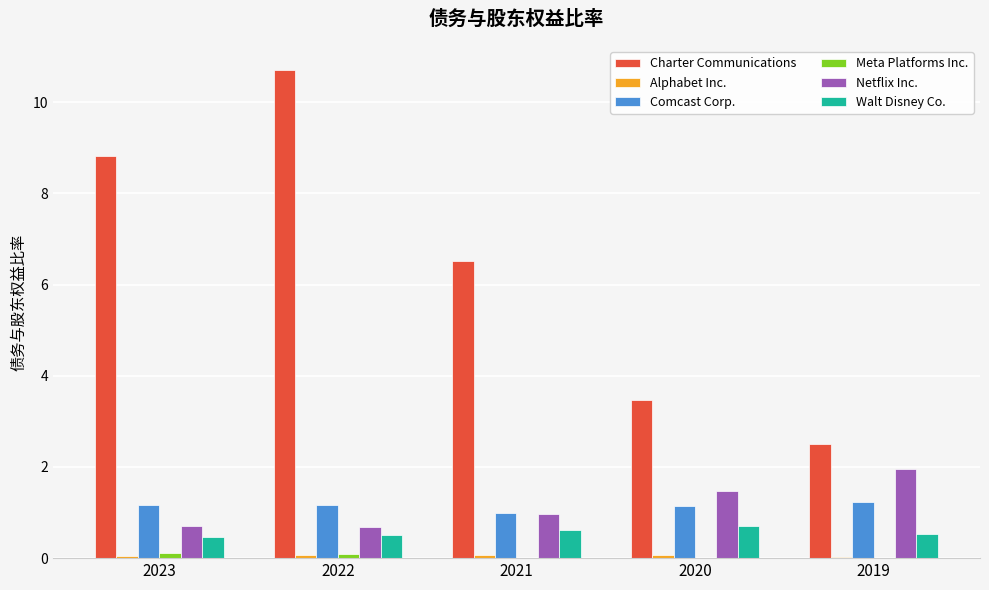

Count the number of categories in the chart.

5